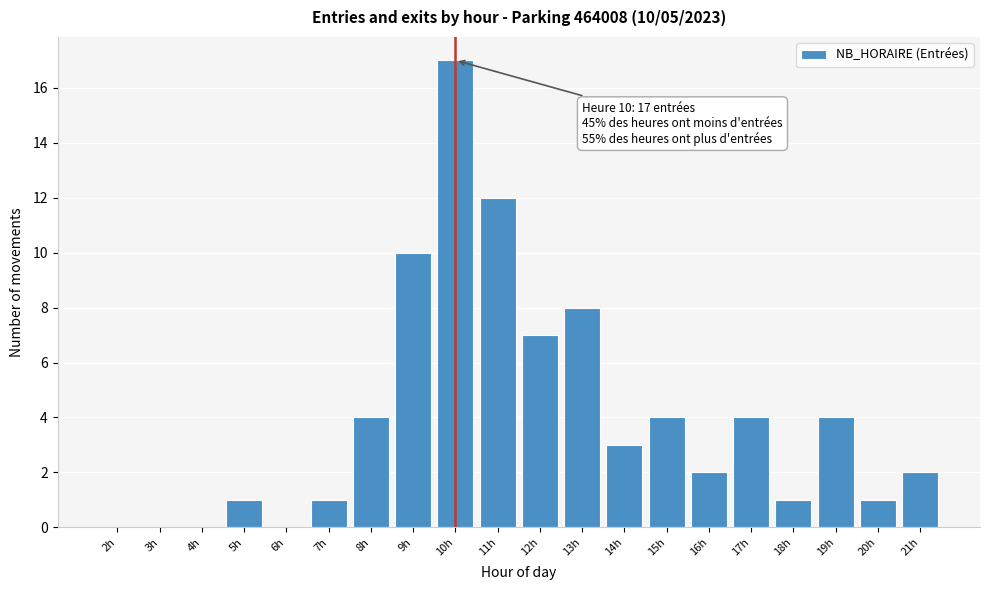

Reading right to left, list all the values displayed in this chart.

21h=2	20h=1	19h=4	18h=1	17h=4	16h=2	15h=4	14h=3	13h=8	12h=7	11h=12	10h=17	9h=10	8h=4	7h=1	6h=0	5h=1	4h=0	3h=0	2h=0